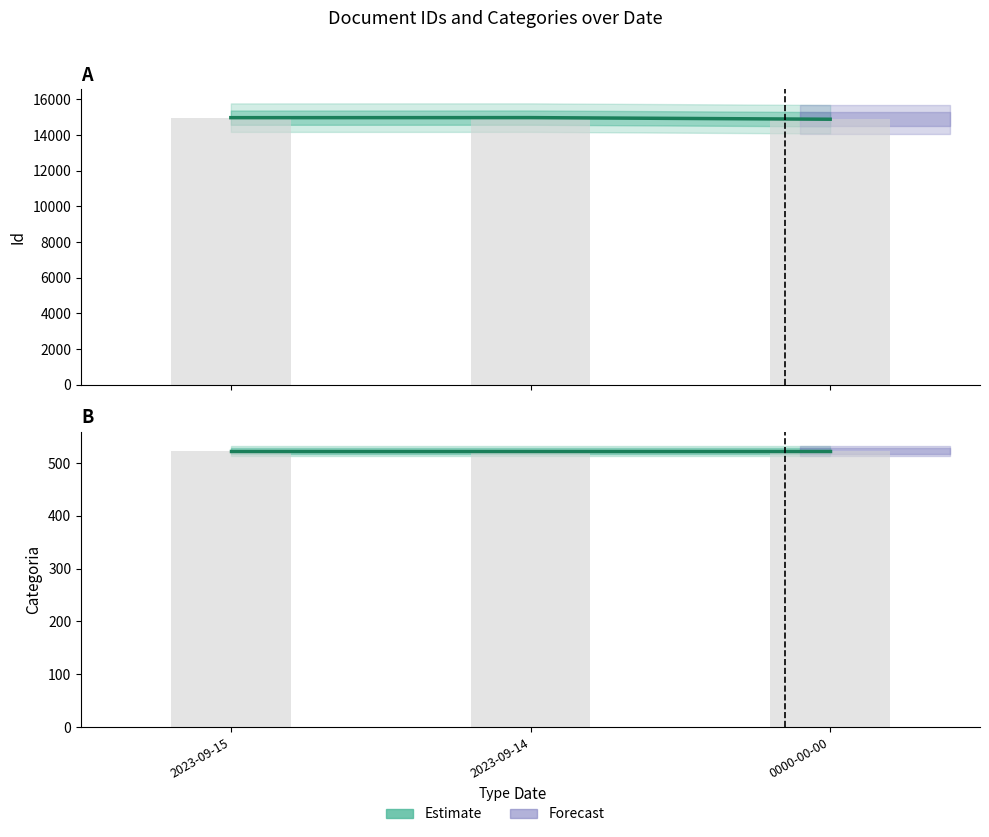

Rank the categories by Categoria (Estimate) value from lowest to highest.

2023-09-15, 2023-09-14, 0000-00-00